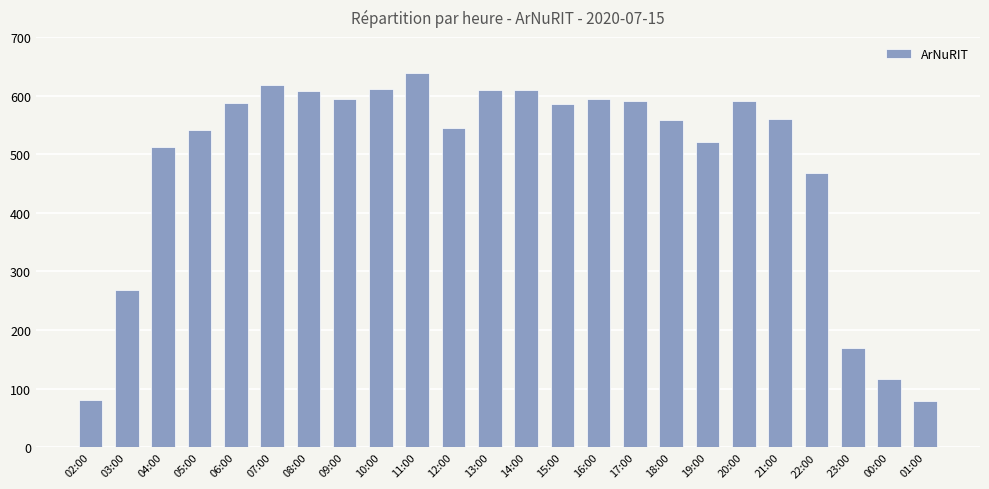

What position from the right is 07:00?

19